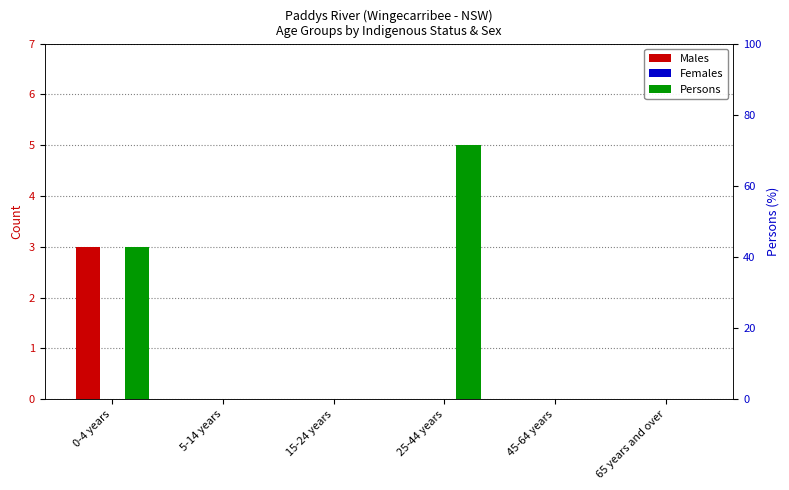

At how many categories does at least one series exceed 0?

2